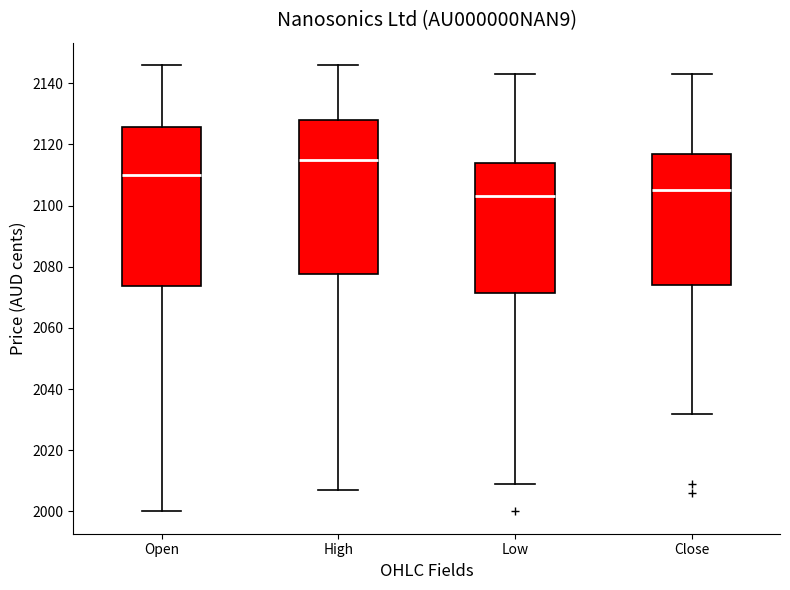

Which box's median line is the lowest?

Low